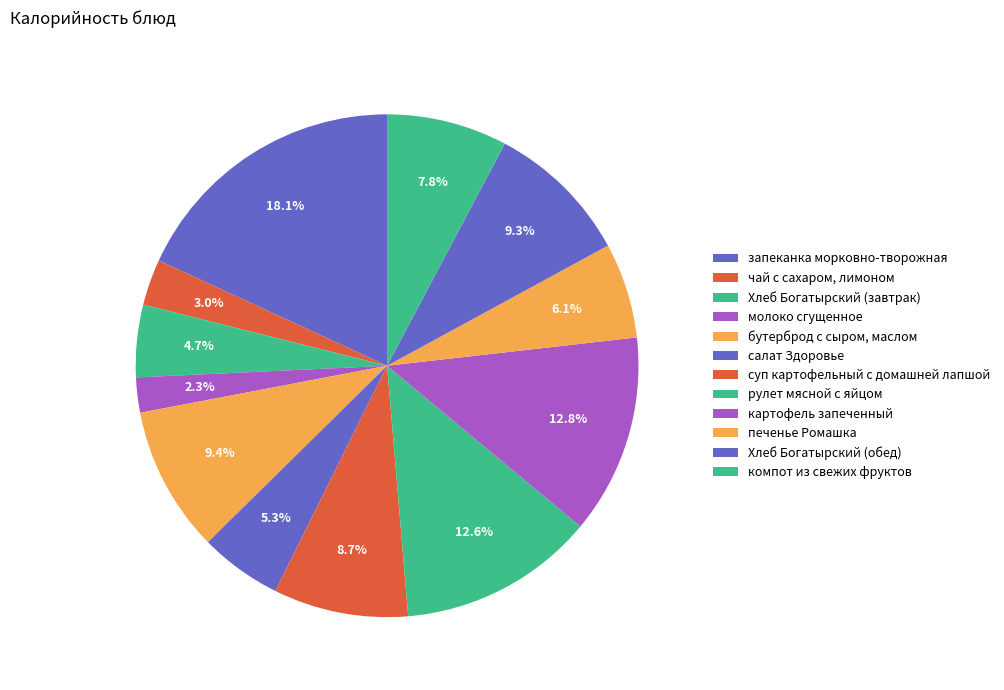

Which category has the biggest portion of the pie?

запеканка морковно-творожная